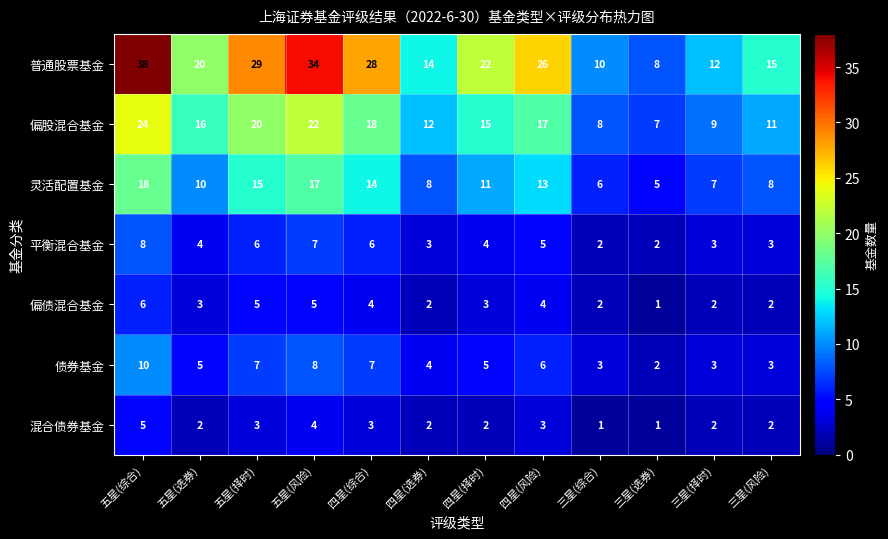

Which series has the widest spread of values?

普通股票基金